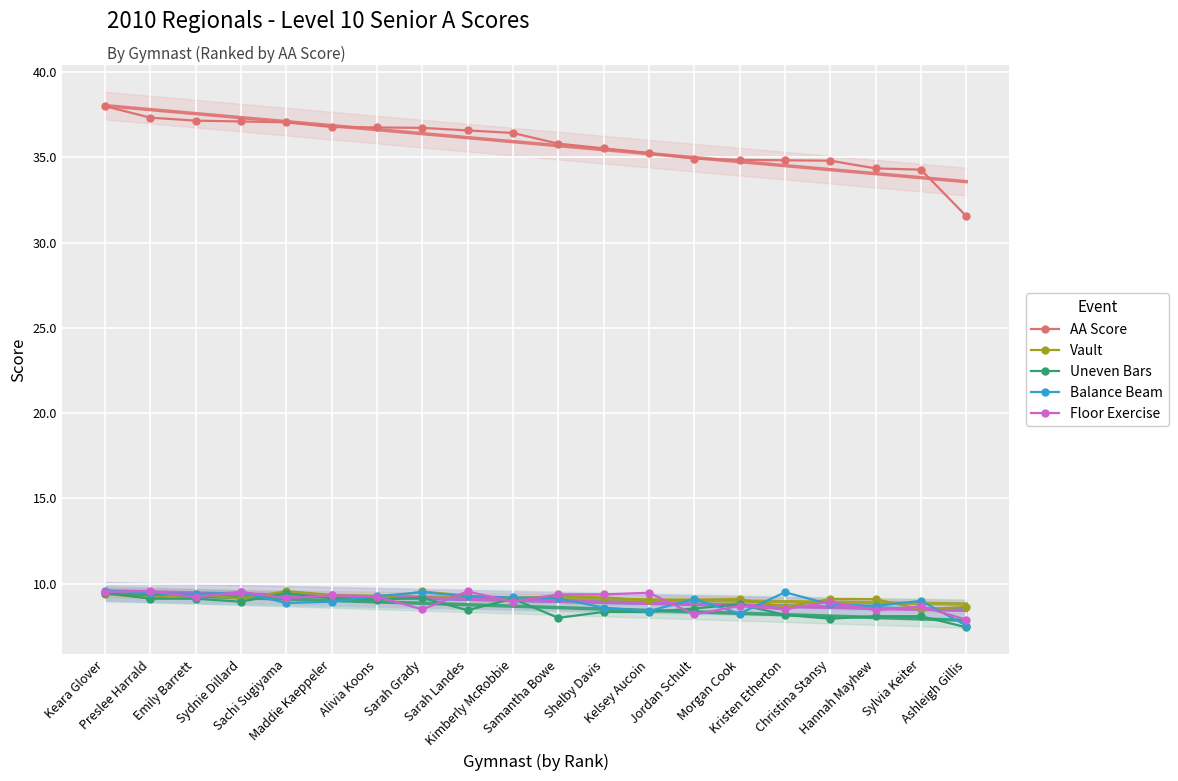

At which category does the chart reach its peak across all series?

Keara Glover